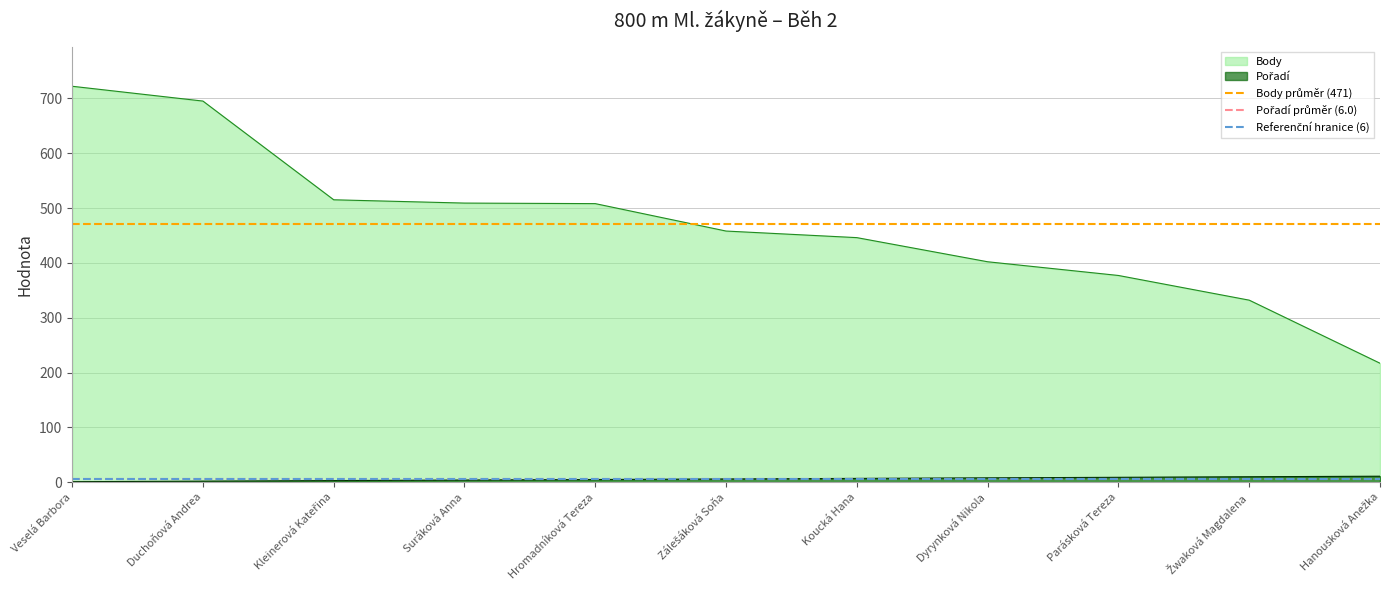

True or false: Pořadí průměr (6.0) has a value of 6 at Duchoňová Andrea.

True